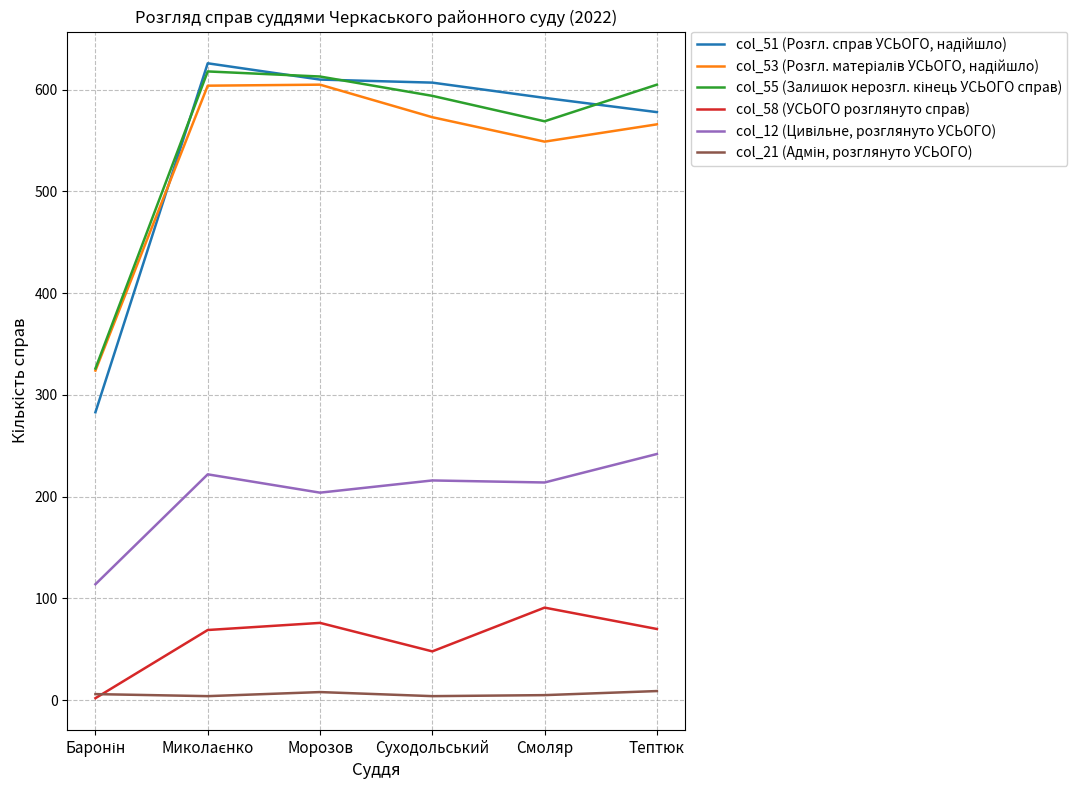

What is the greatest value displayed?

626